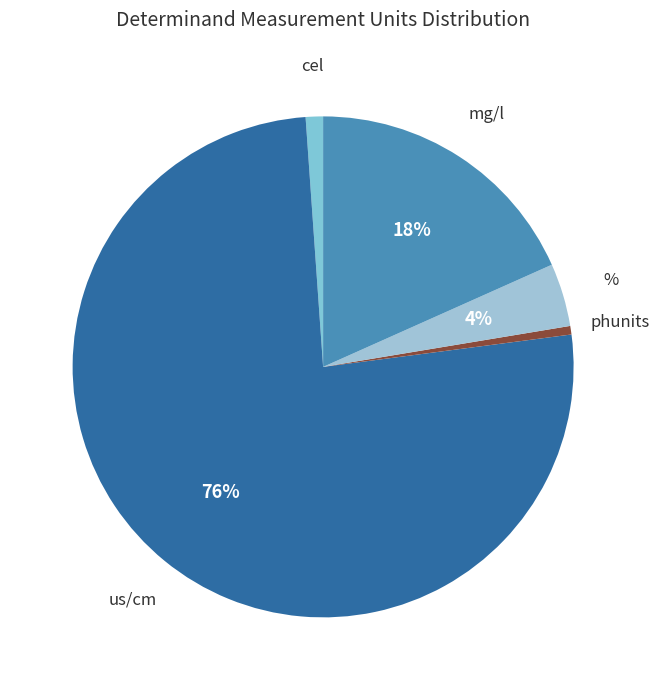

Is there any slice that represents more than half of the pie?

Yes